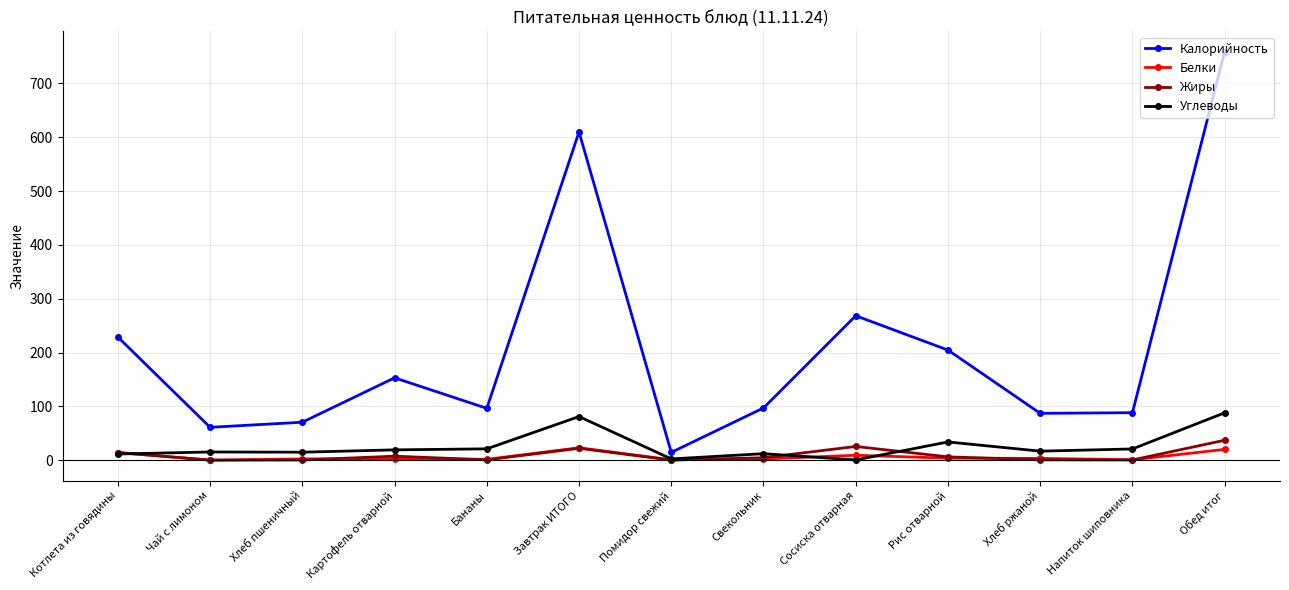

What is the difference between the second highest and minimum values in the Жиры series?

25.4